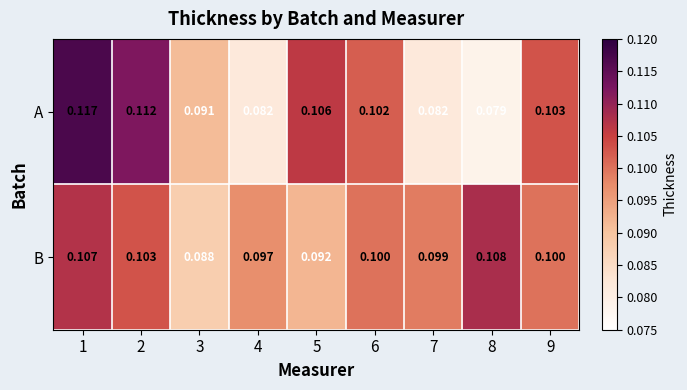

Which label corresponds to the largest value in the chart?

1